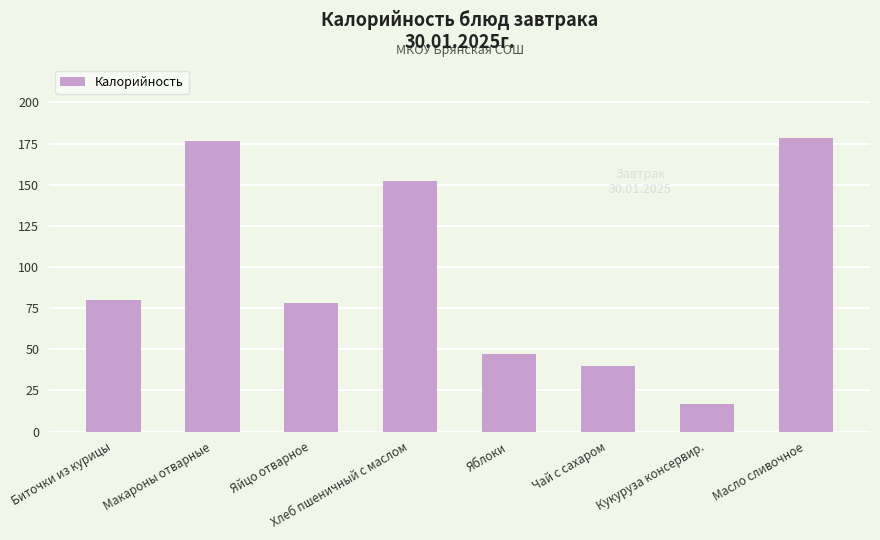

List the labels in order of value, largest first.

Масло сливочное, Макароны отварные, Хлеб пшеничный с маслом, Биточки из курицы, Яйцо отварное, Яблоки, Чай с сахаром, Кукуруза консервир.